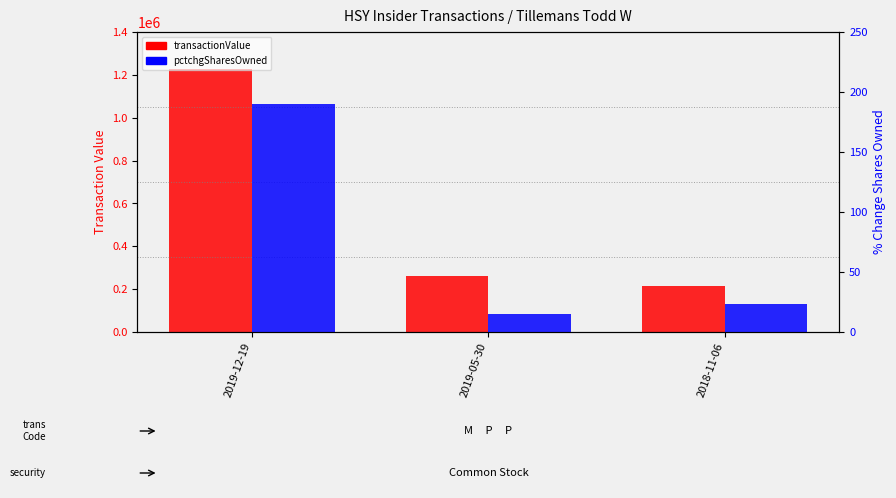

What value does the transactionValue series have at 2019-05-30?

259840